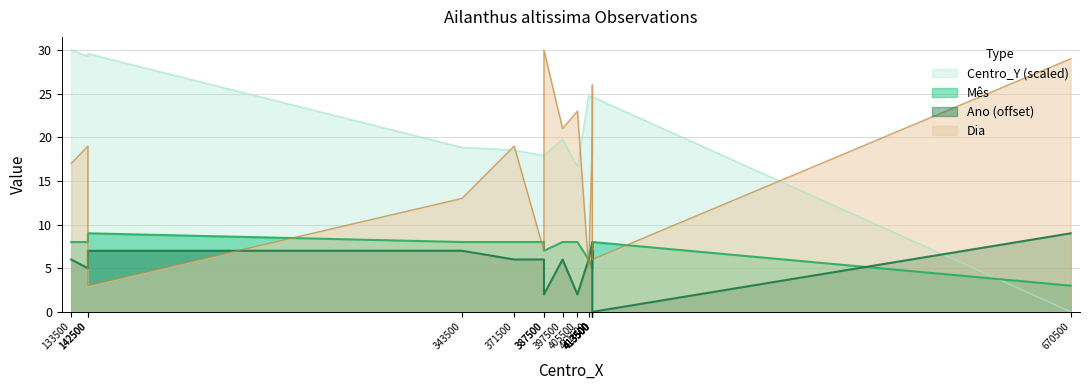

How many interior local valleys does the Mes series have?

2